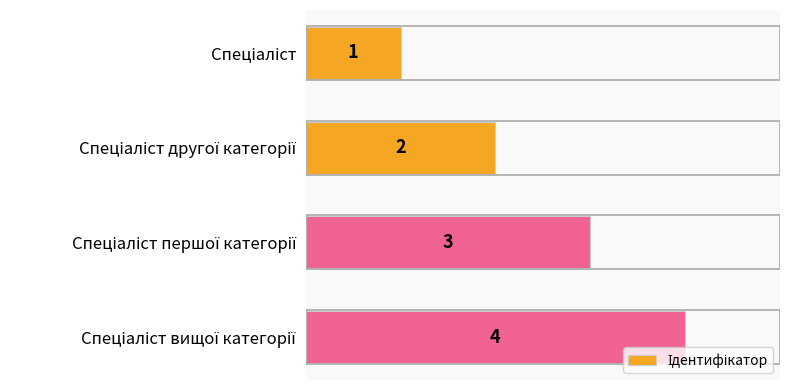

What is the maximum value shown in the chart?

4